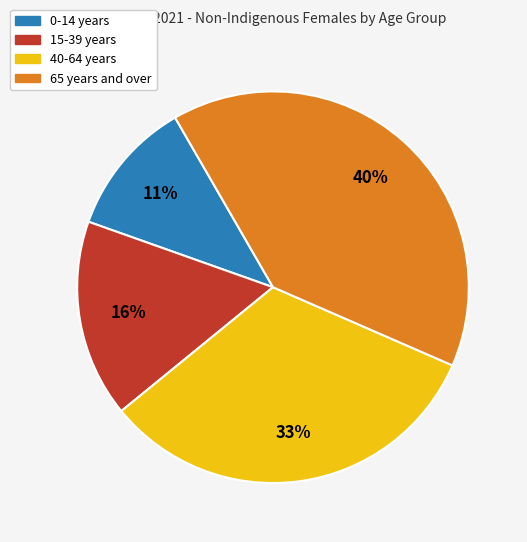

Count the number of slices in the pie.

4